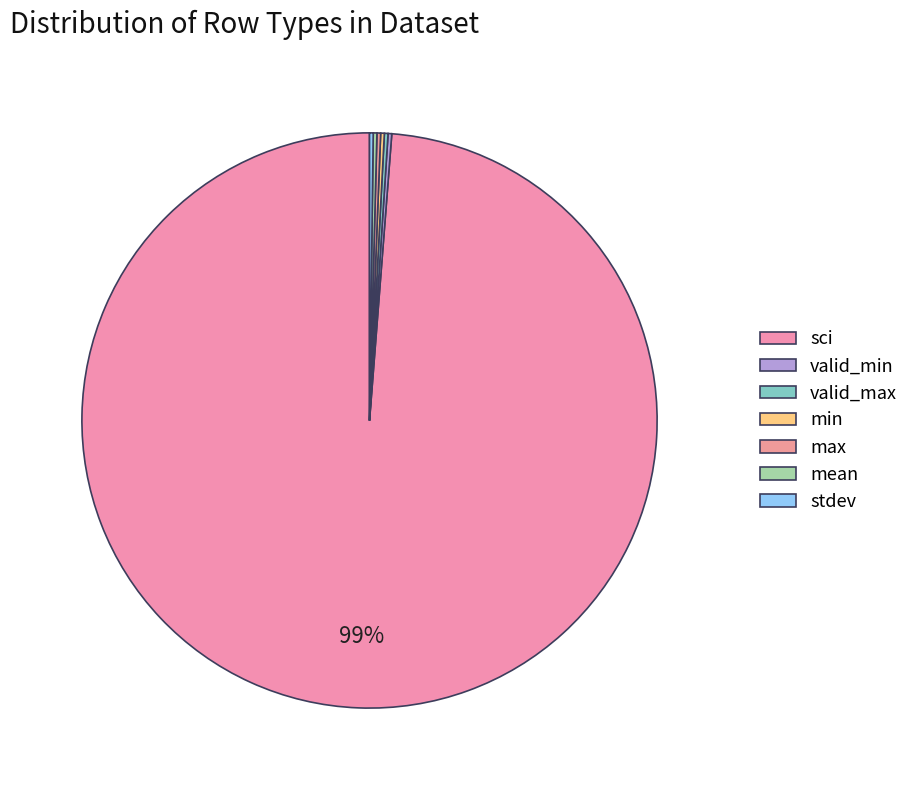

Between max and valid_max, which is larger?

max